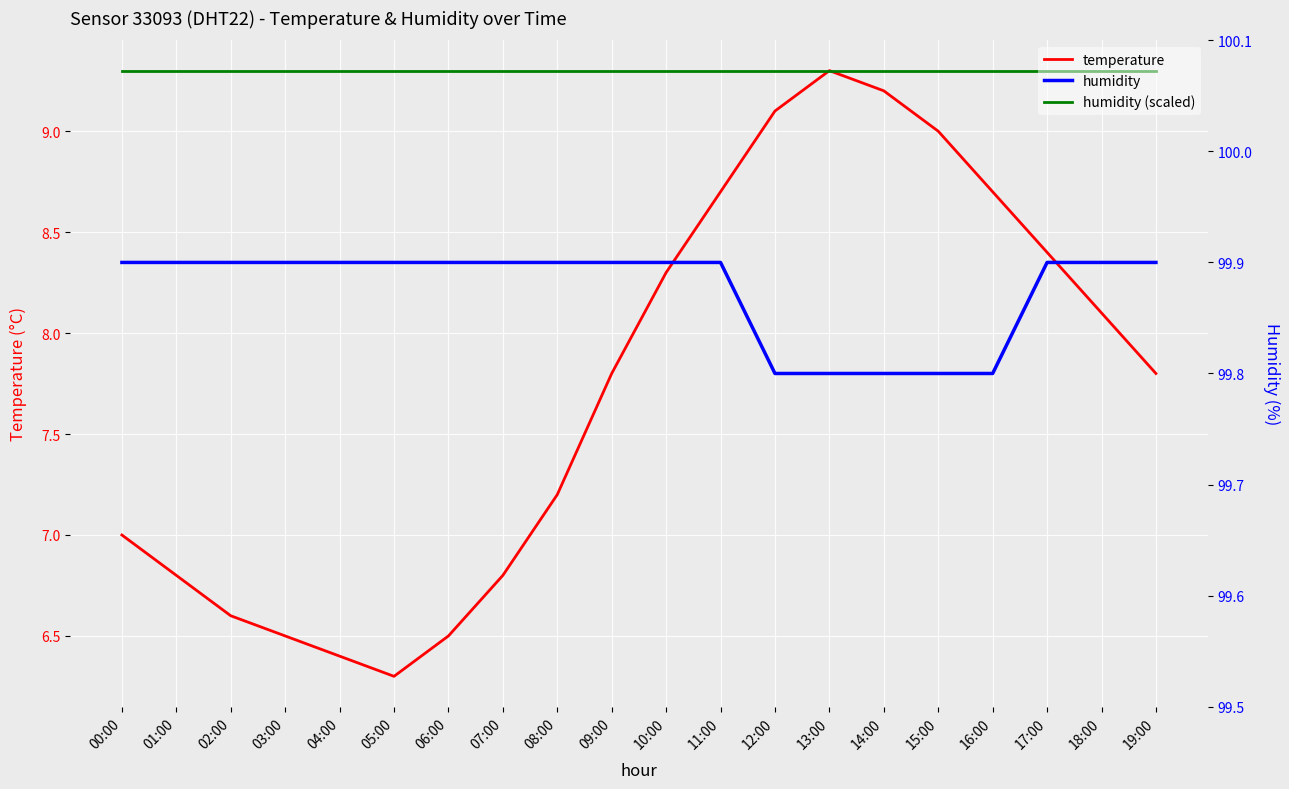

What is the sum of all humidity (scaled) values?

186.0